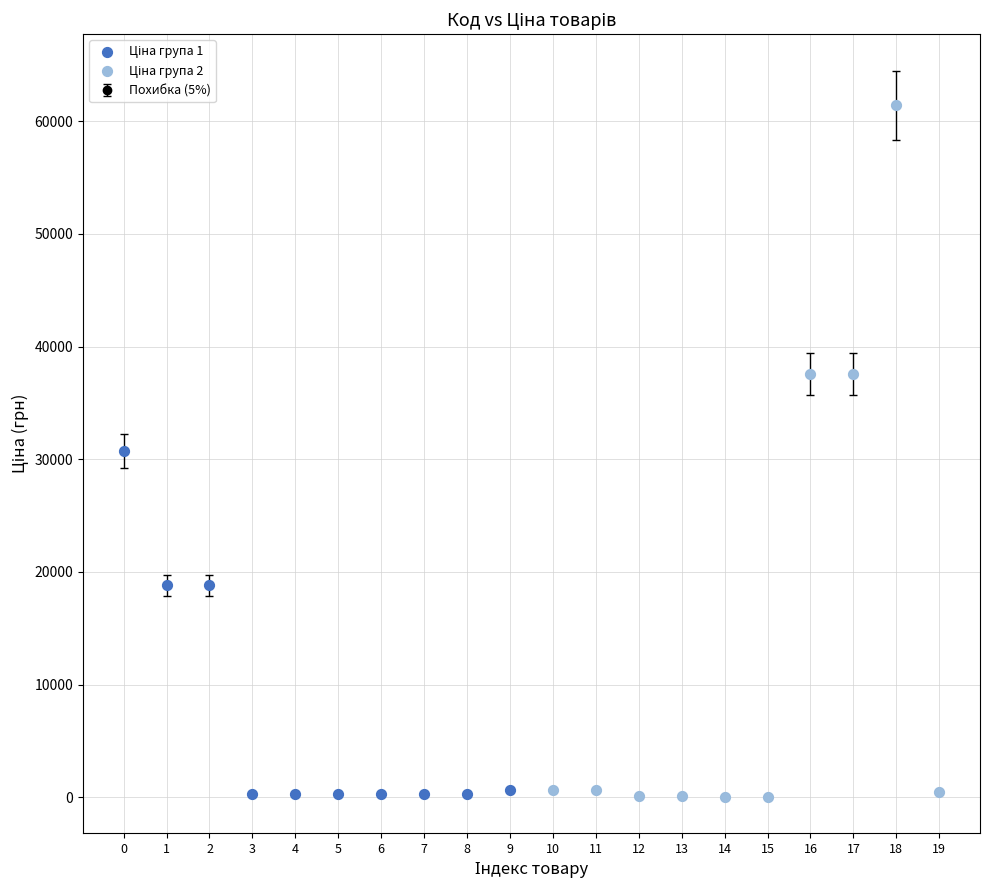

True or false: the data has more than 0 interior local peaks.

True